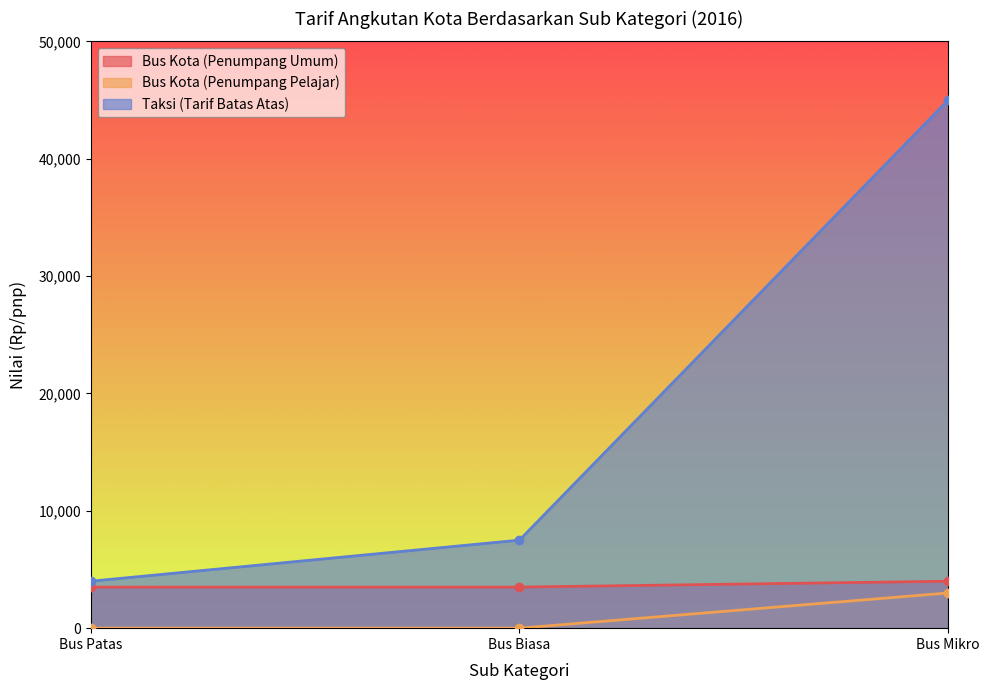

What are all the series names shown in the legend?

Bus Kota (Penumpang Umum), Bus Kota (Penumpang Pelajar), Taksi (Tarif Batas Atas)